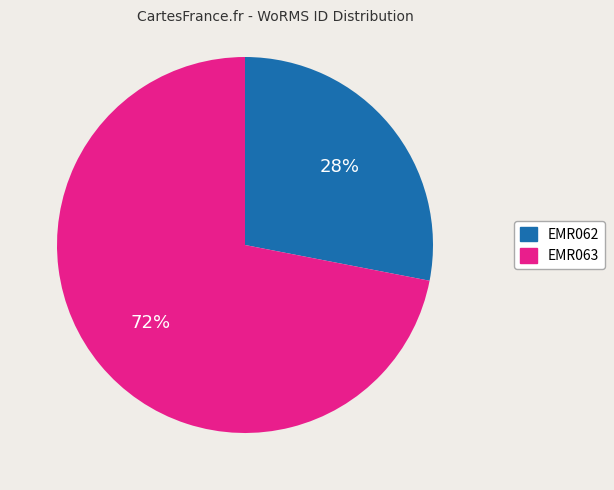

True or false: EMR063 accounts for 63% of the total.

False